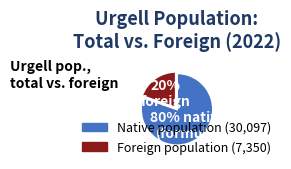

To the nearest percent, what is the average slice percentage?

50%